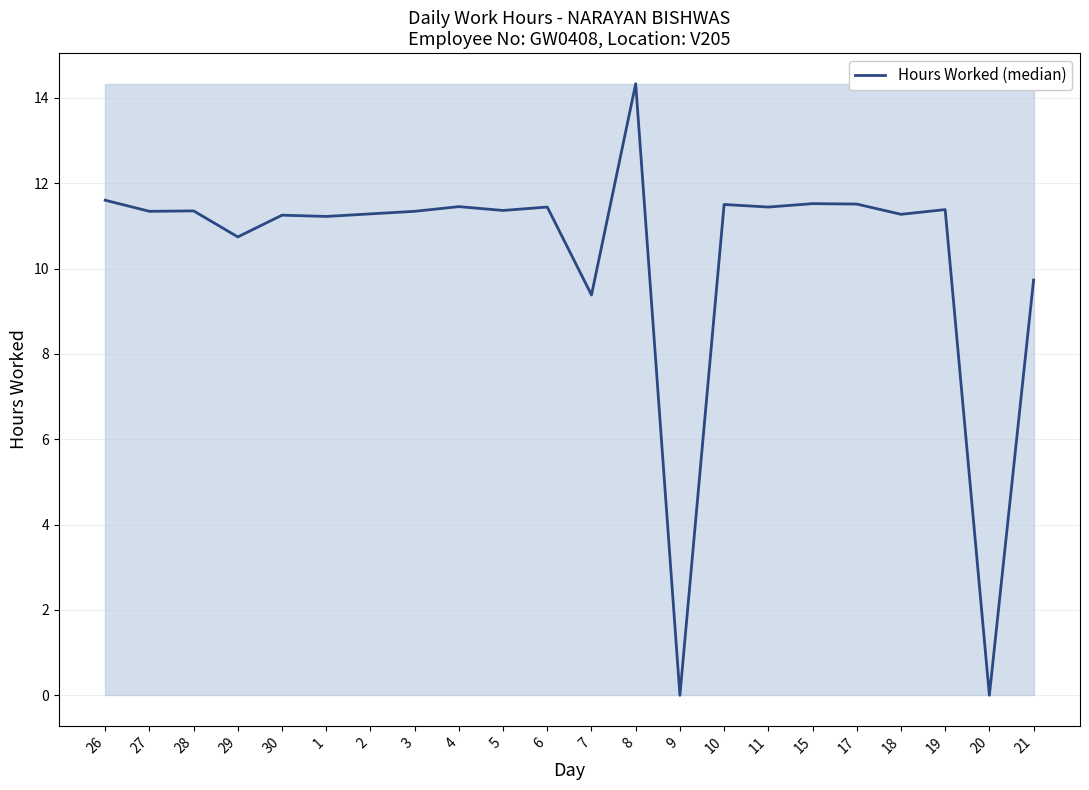

What is the change in value from 9 to 18?

+11.3